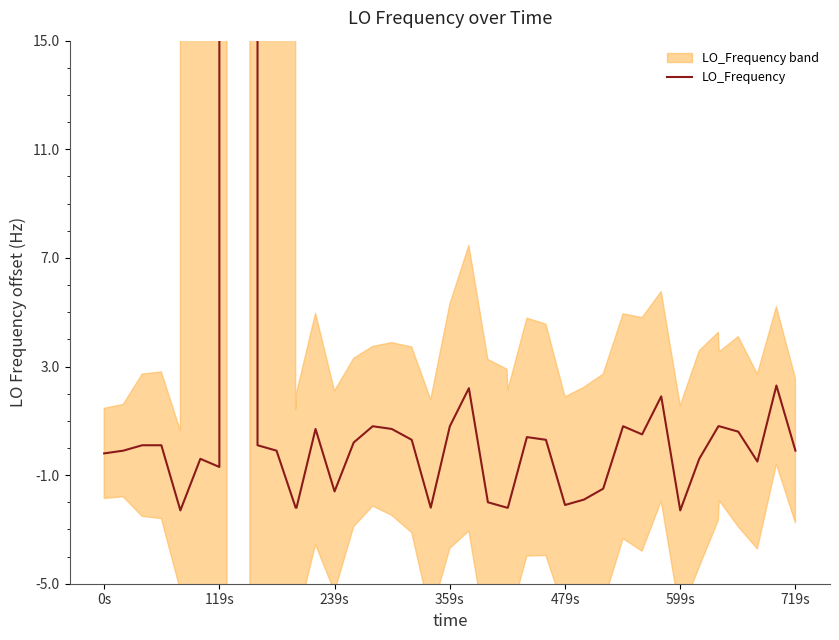

Is this an area chart (filled region under the line)?

No